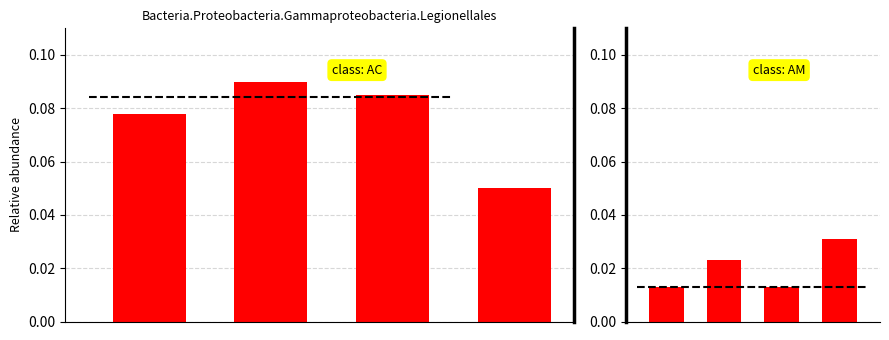

At which category is the sum across all series the highest?

1